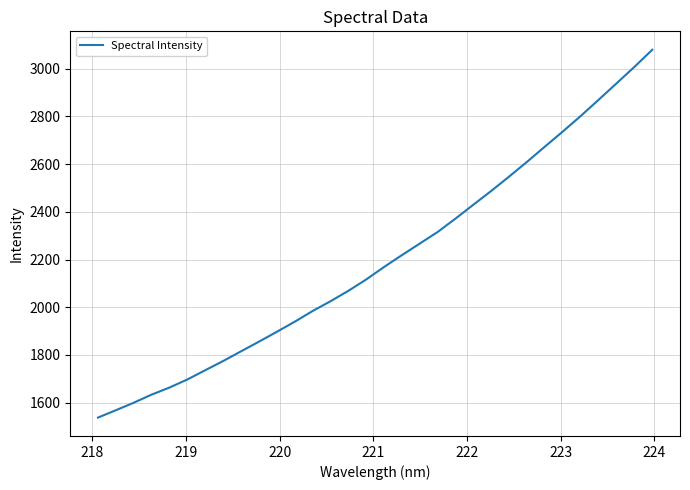

What is the difference between the maximum and minimum values?

1542.4